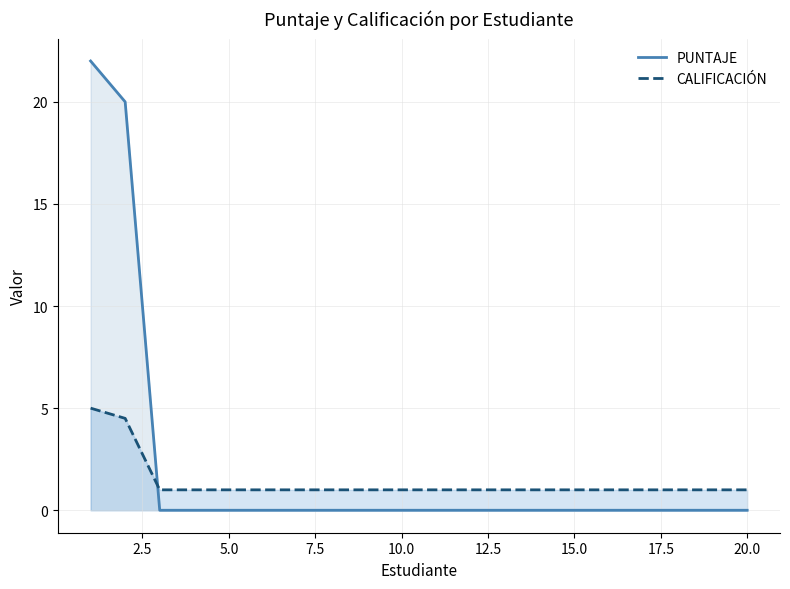

True or false: CALIFICACIÓN has more than 2 interior local peaks.

False